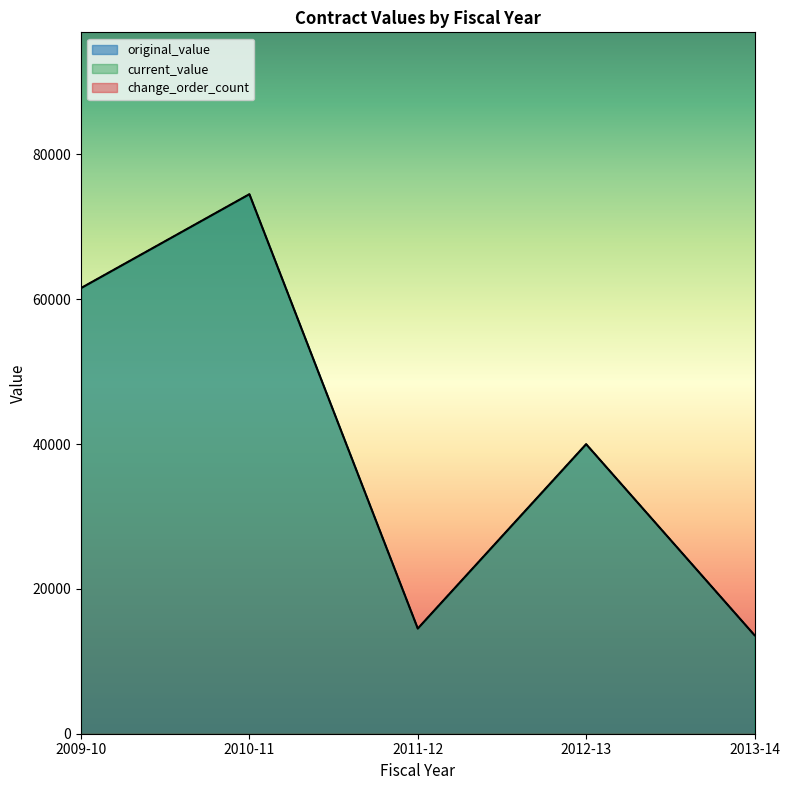

Which series has the widest spread of values?

original_value